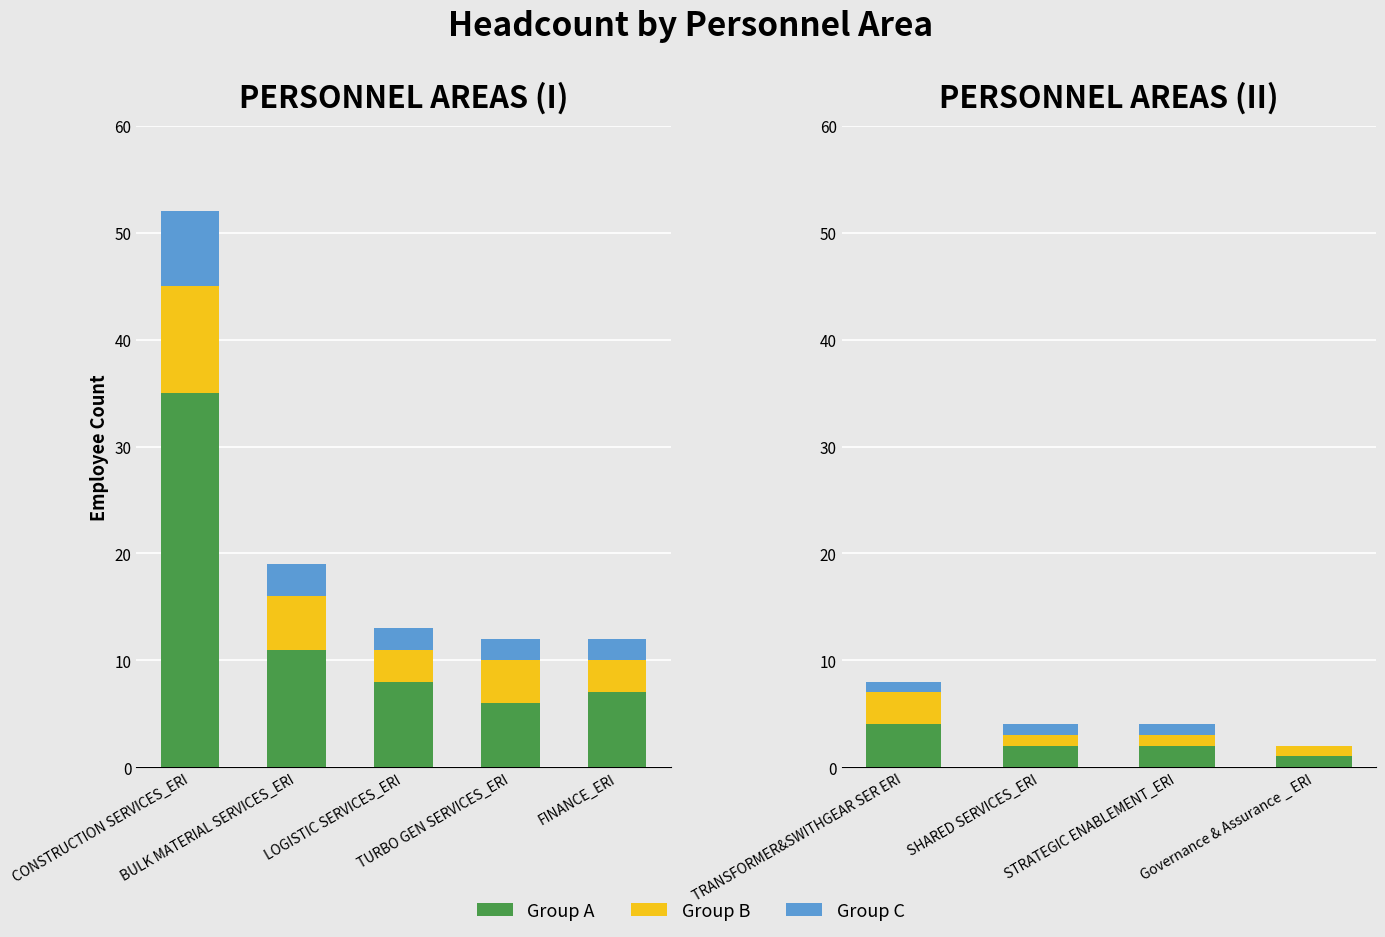

True or false: Group A has a value of 3 at SHARED SERVICES_ERI.

False